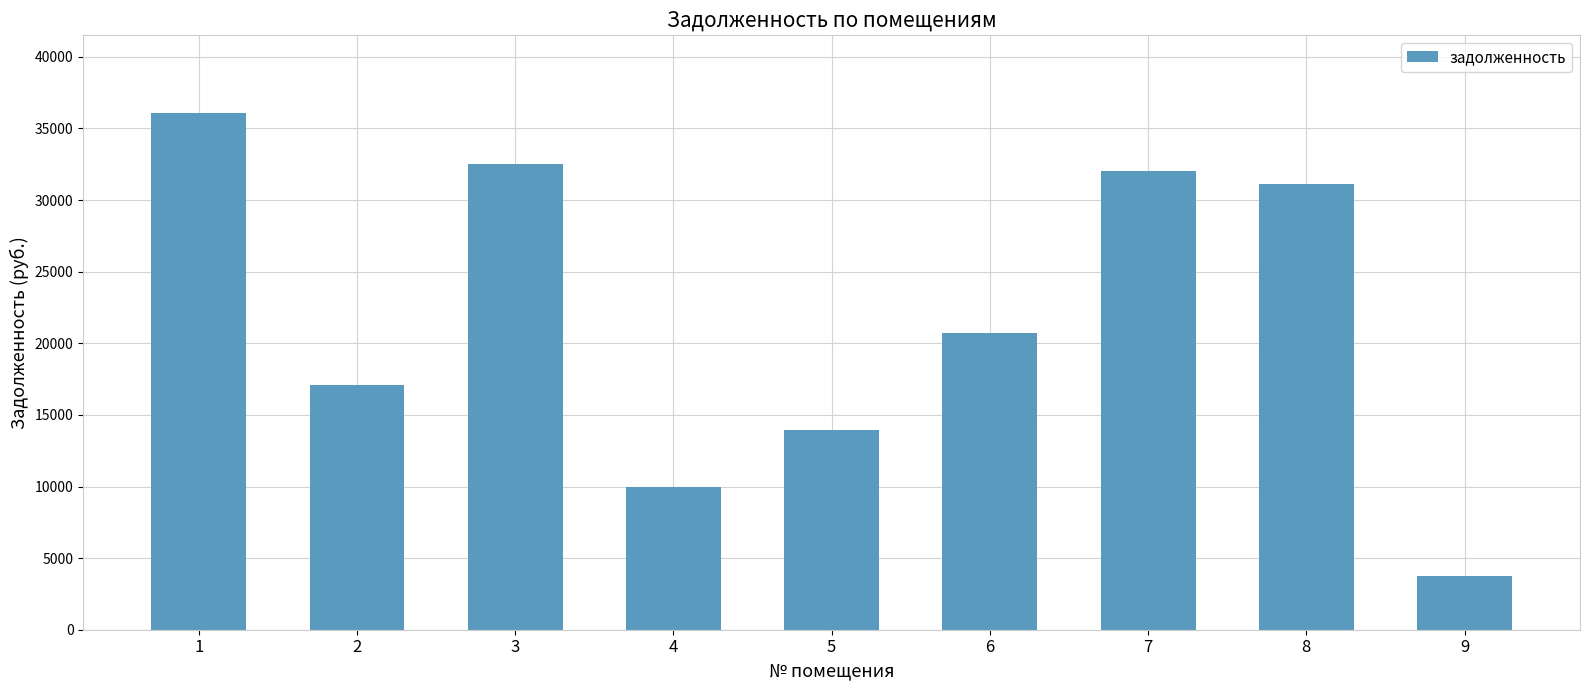

Reading left to right, transcribe all the data shown in this chart.

36090.3	17065.3	32512.2	9960.6	13923.7	20693.9	32021.8	31104.2	3768.6